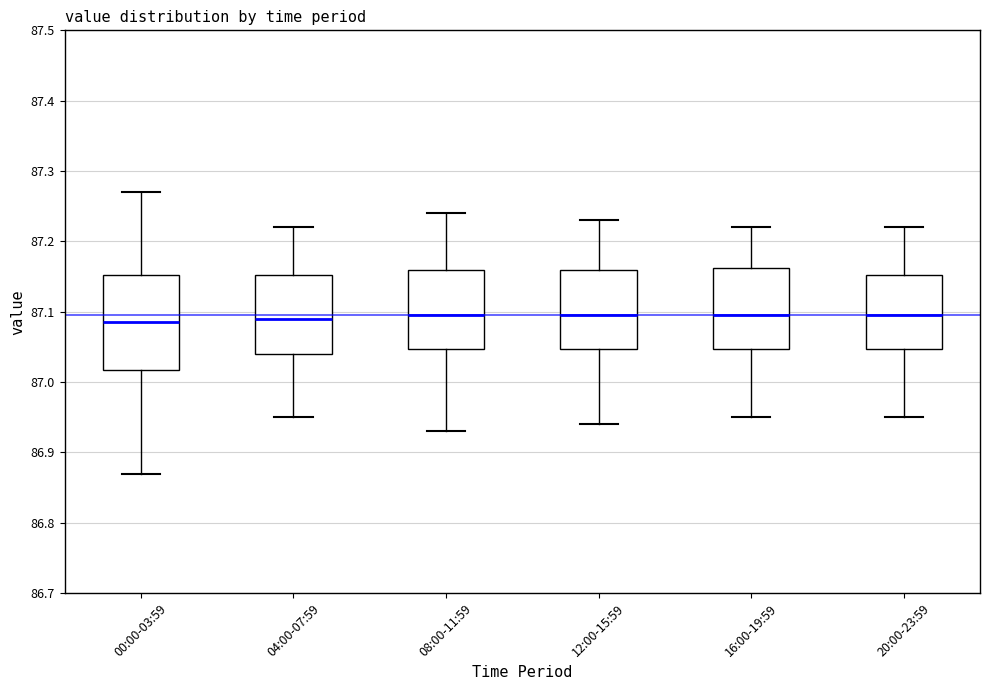

Reading left to right, read every box against the y-axis: the position of its median line, the range the box covers, and the ends of its whiskers. The values are not printed on the chart, so give them approximately, as read against the axis.

00:00-03:59: median 87.09, box 87.02 to 87.15, whiskers 86.87 to 87.27
04:00-07:59: median 87.09, box 87.04 to 87.15, whiskers 86.95 to 87.22
08:00-11:59: median 87.10, box 87.05 to 87.16, whiskers 86.93 to 87.24
12:00-15:59: median 87.10, box 87.05 to 87.16, whiskers 86.94 to 87.23
16:00-19:59: median 87.10, box 87.05 to 87.16, whiskers 86.95 to 87.22
20:00-23:59: median 87.10, box 87.05 to 87.15, whiskers 86.95 to 87.22